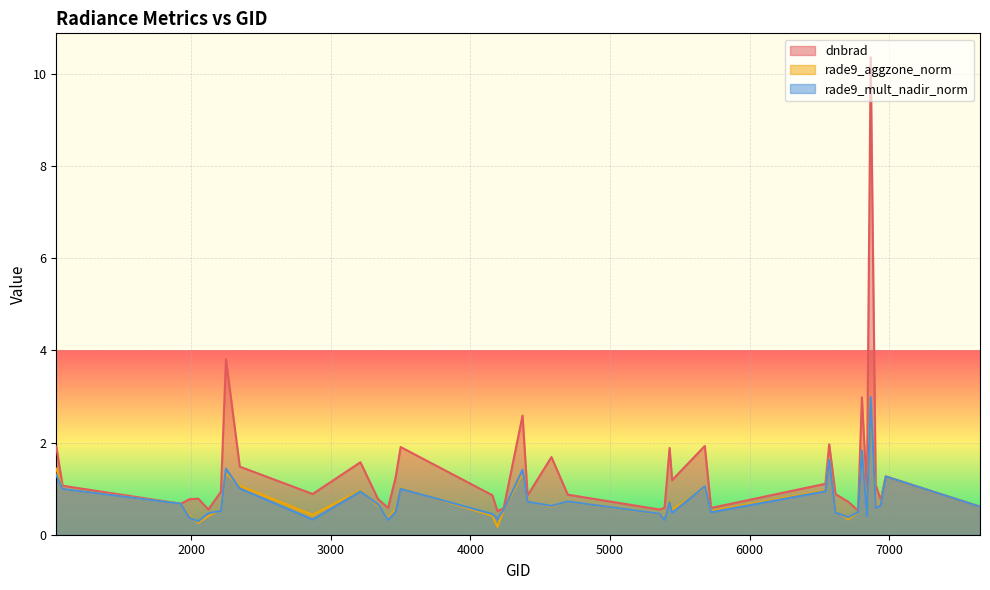

What is the highest value of the rade9_mult_nadir_norm series?

3.0